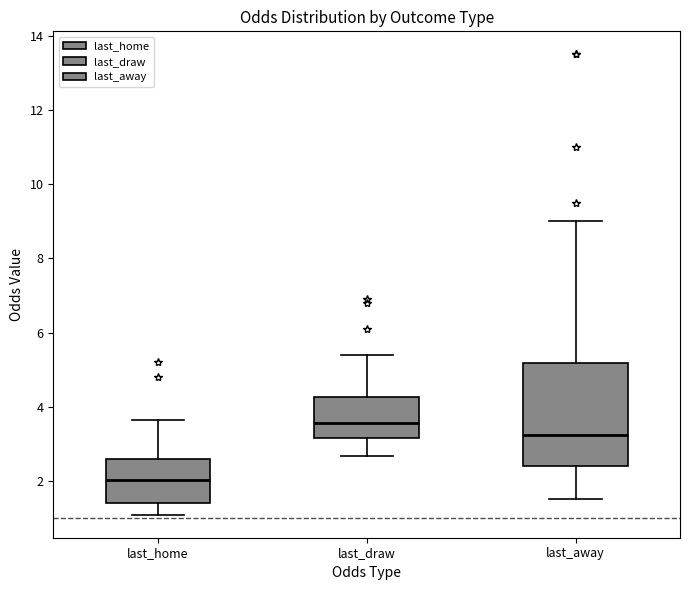

Reading left to right, read every box against the y-axis: the position of its median line, the range the box covers, and the ends of its whiskers. The values are not printed on the chart, so give them approximately, as read against the axis.

last_home: median 2.0, box 1.4 to 2.6, whiskers 1.0 to 3.6
last_draw: median 3.6, box 3.2 to 4.2, whiskers 2.6 to 5.4
last_away: median 3.2, box 2.4 to 5.2, whiskers 1.6 to 9.0